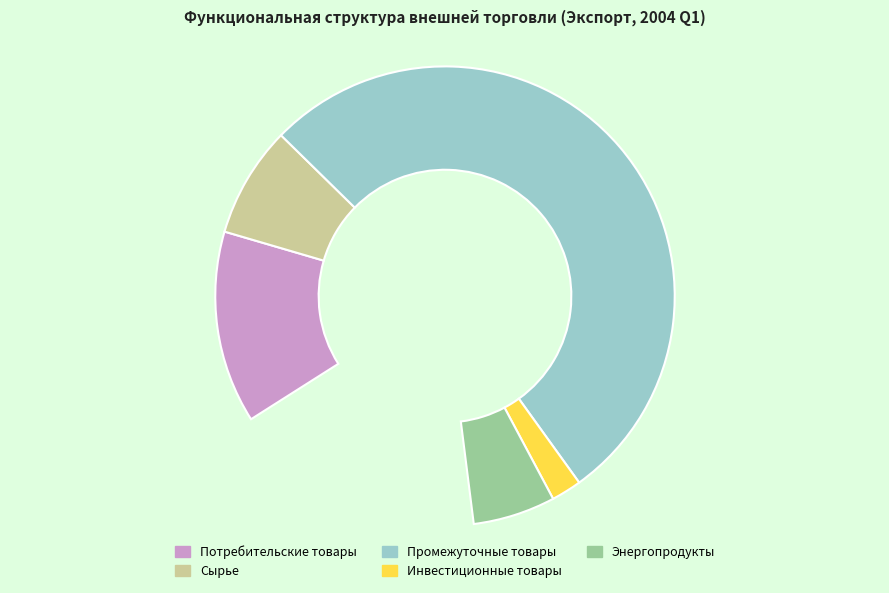

Rank the categories by value from lowest to highest.

Инвестиционные товары, Энергопродукты, Сырье, Потребительские товары, Промежуточные товары